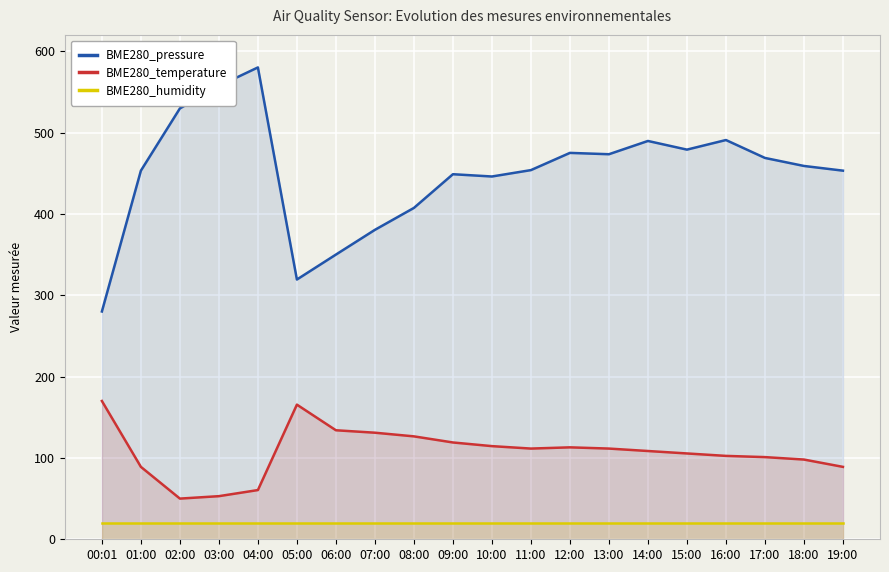

Which category has the lowest value across all series?

00:01